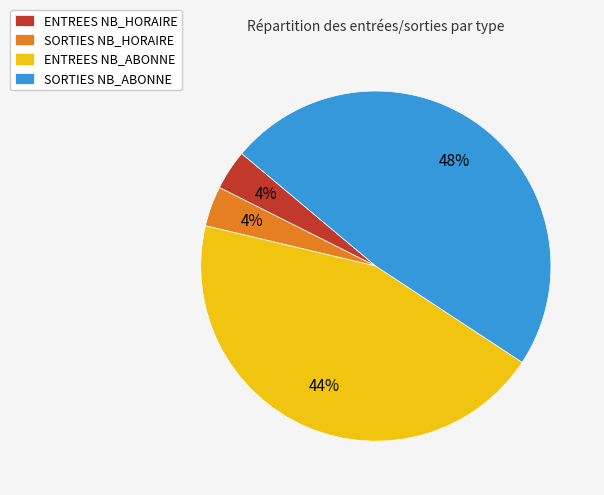

Which category has the biggest portion of the pie?

SORTIES NB_ABONNE